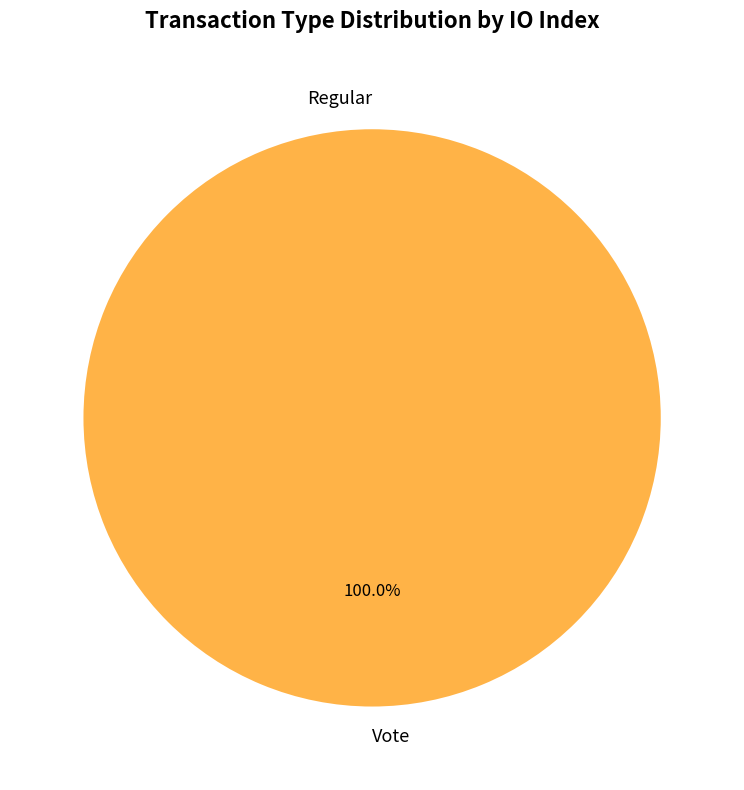

True or false: Regular accounts for 0% of the total.

True